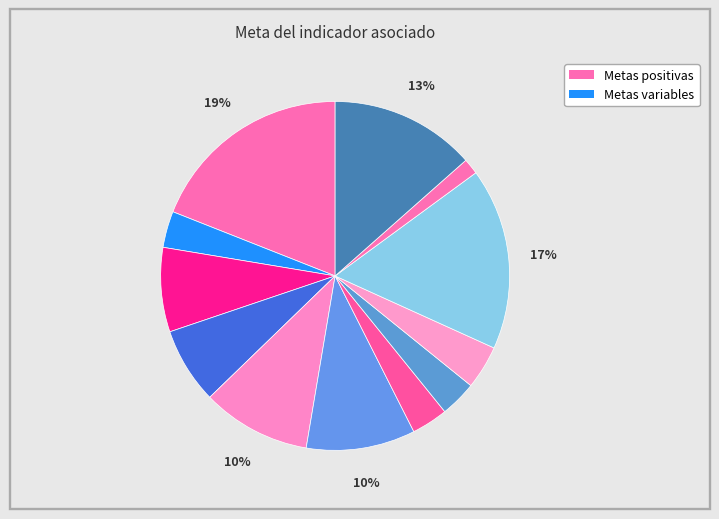

Count the number of slices in the pie.

12